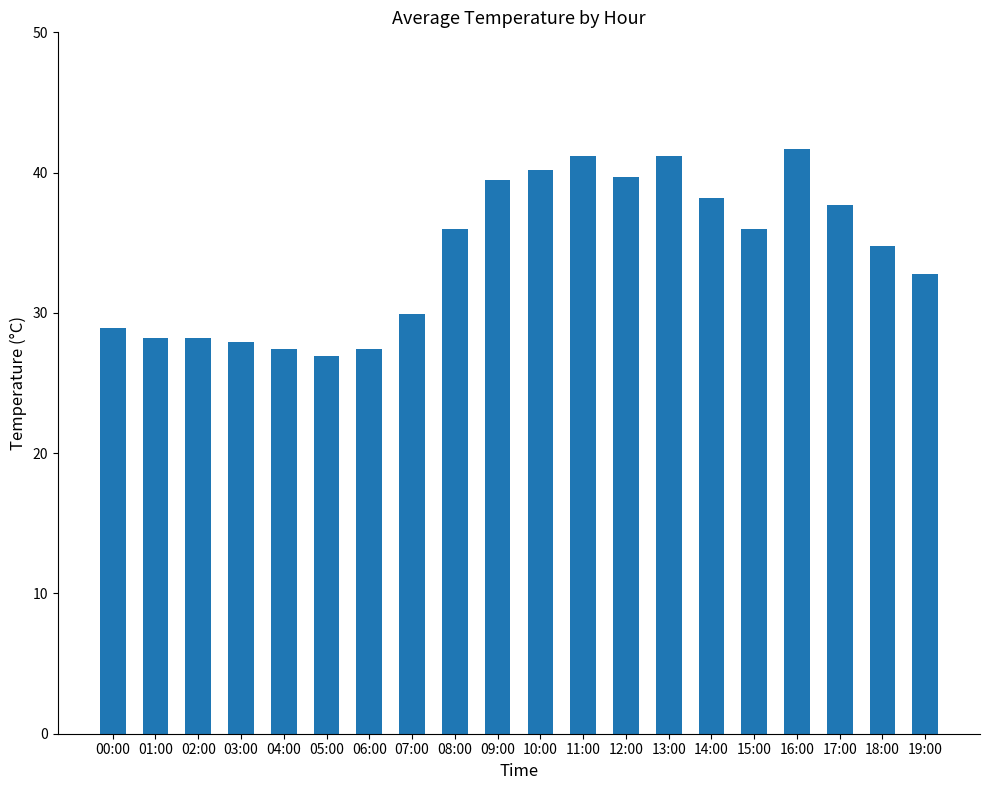

Which has a higher value, 08:00 or 01:00?

08:00